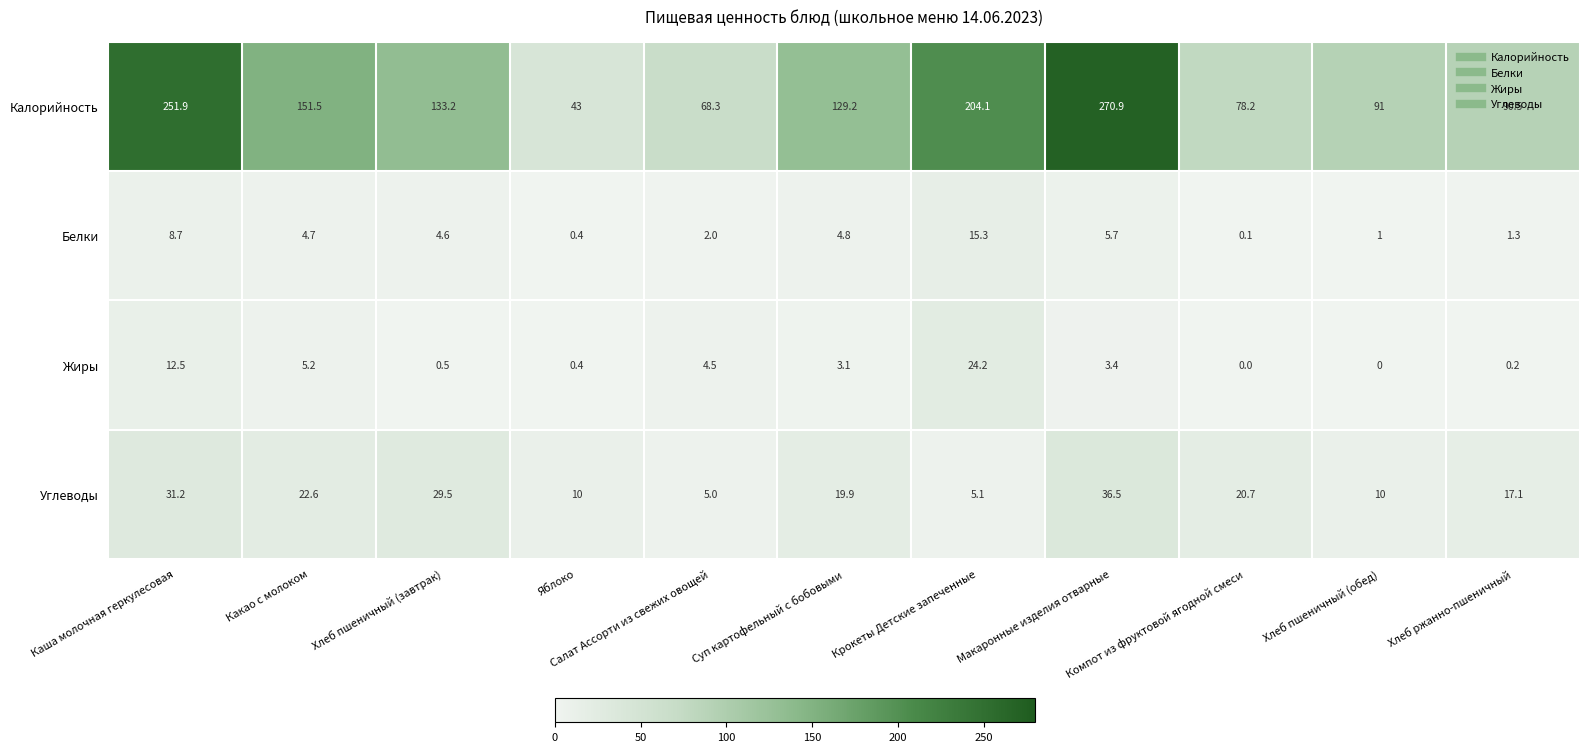

What is the sum of all Жиры values?

54.0